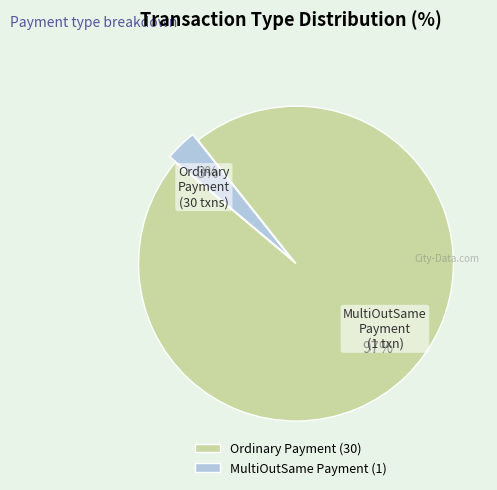

Which has a higher value, MultiOutSame Payment or Ordinary Payment?

Ordinary Payment